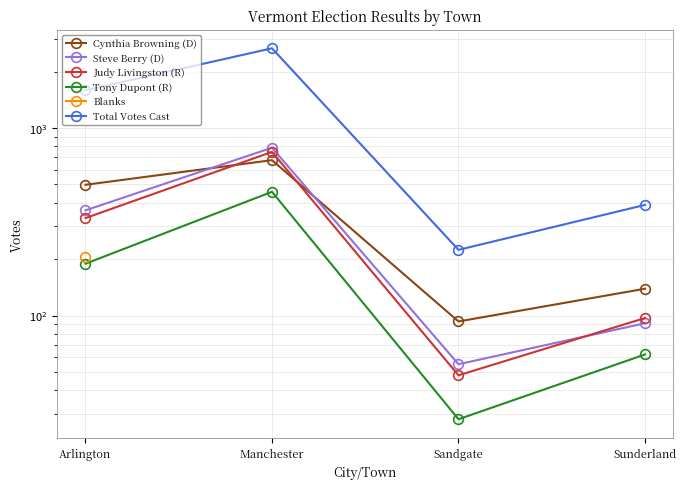

Does the chart display data point markers on the line(s)?

Yes